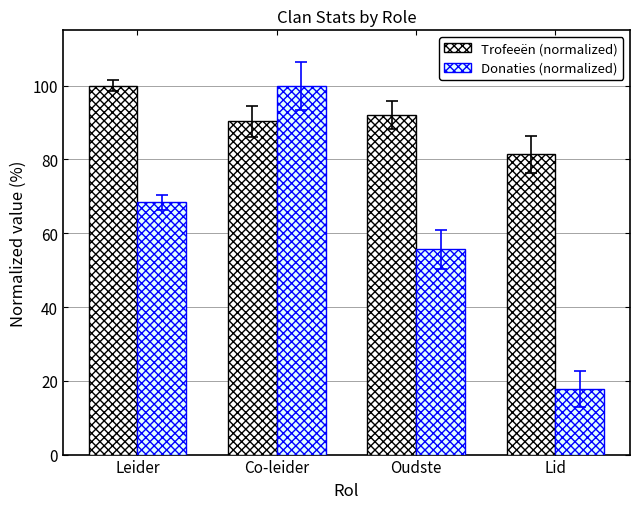

What is the spread (max minus min) of values at Co-leider?

9.7